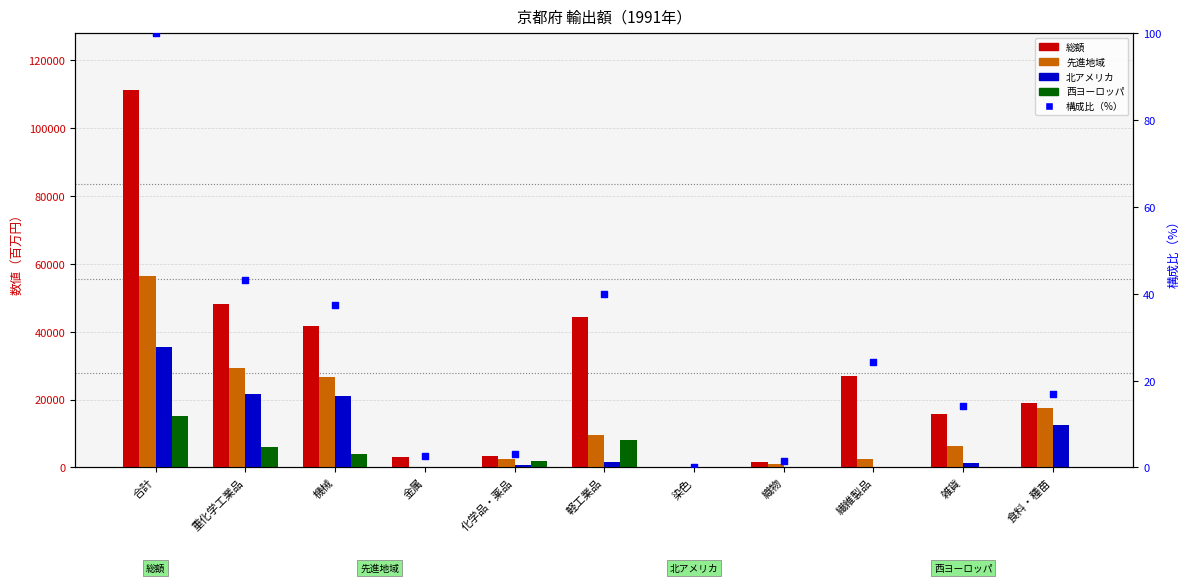

Is the value of 構成比（%） at 繊維製品 greater than the value of 総額 at 染色?

No